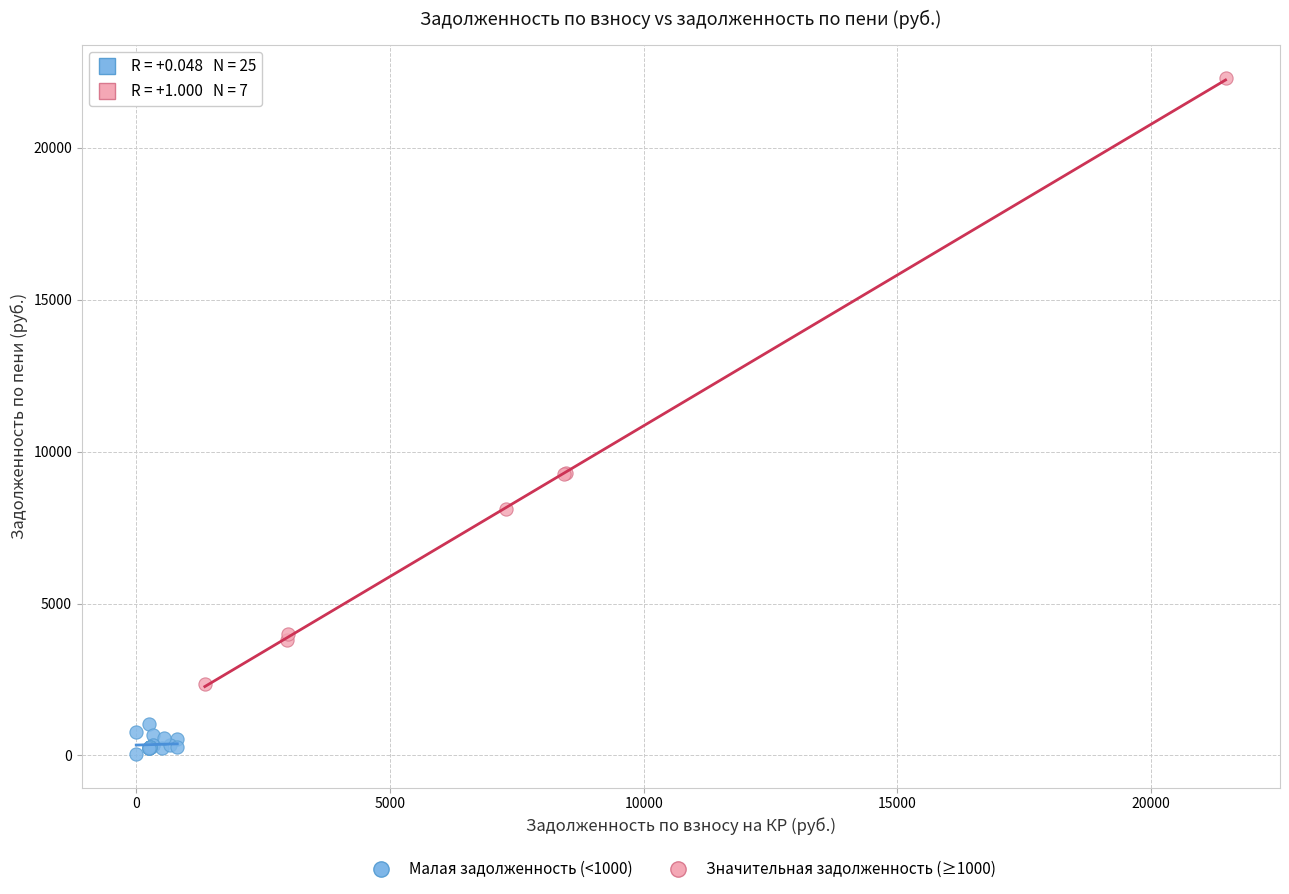

Which series contains the highest Y value?

Значительная задолженность (≥1000)